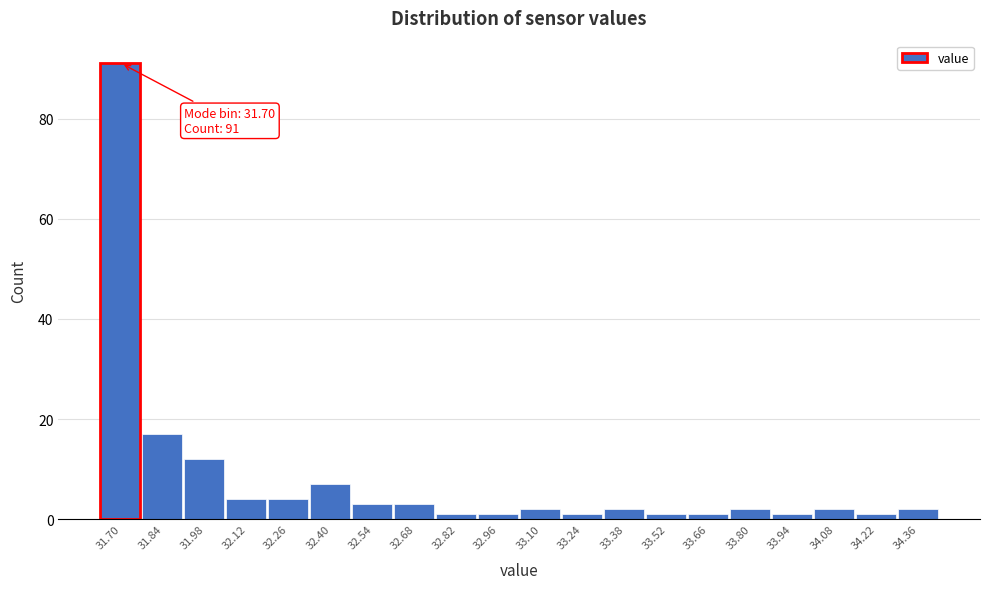

Reading left to right, what are all the values shown in this chart?

91	17	12	4	4	7	3	3	1	1	2	1	2	1	1	2	1	2	1	2